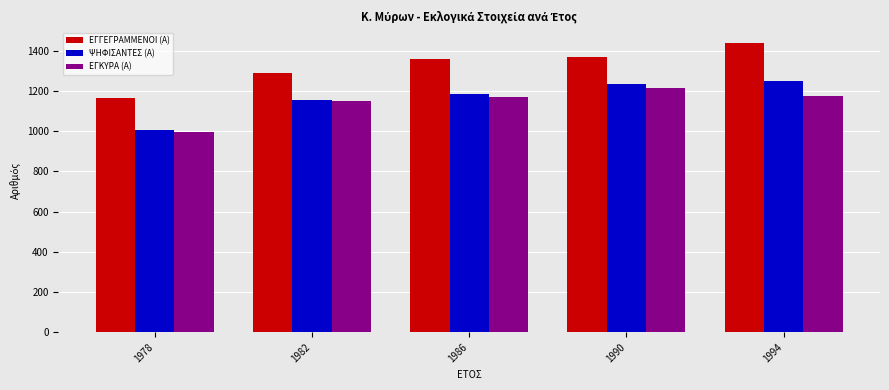

What is the value of the ΨΗΦΙΣΑΝΤΕΣ (Α) bar at the 4th from the left?

1234